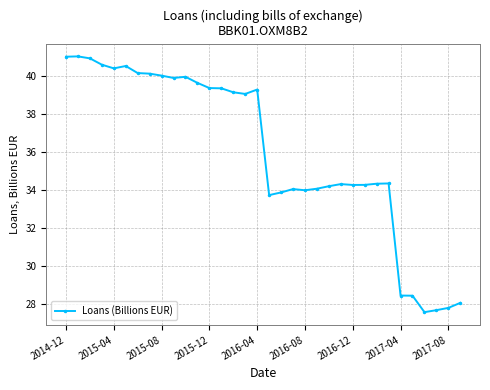

What is the value of the 28th point from the left?

34.4